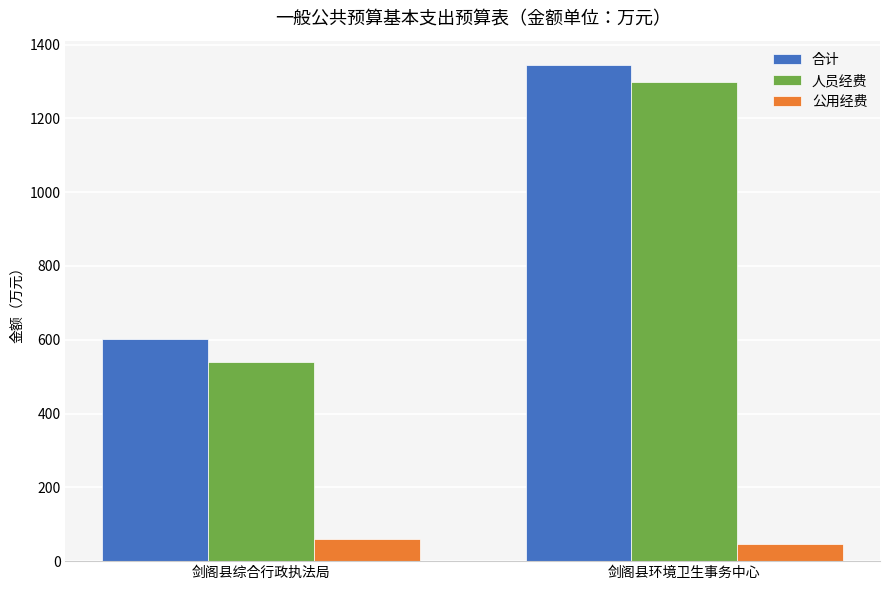

What is the label of the 1st bar from the left?

剑阁县综合行政执法局